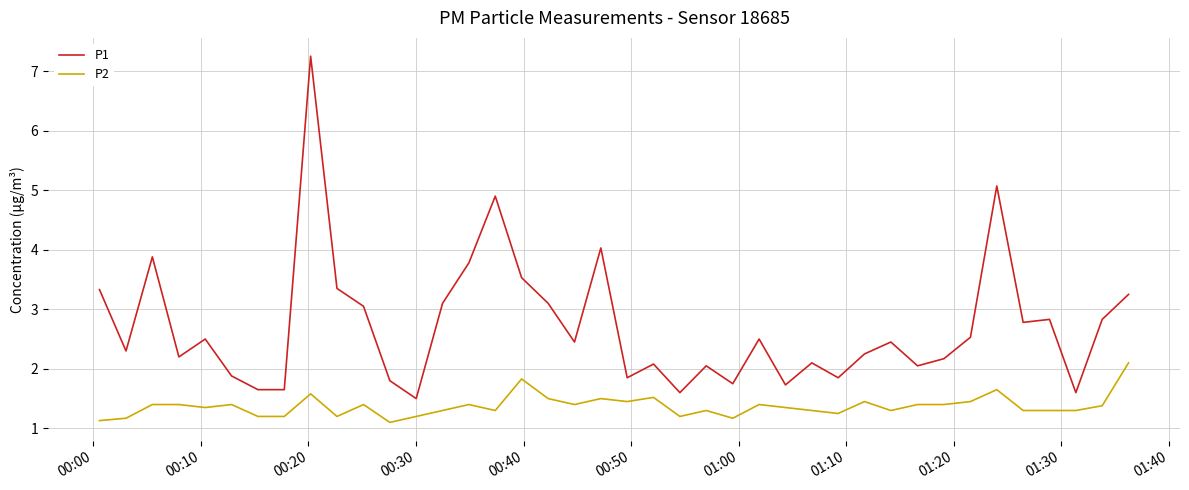

True or false: P1 and P2 intersect in this chart.

False